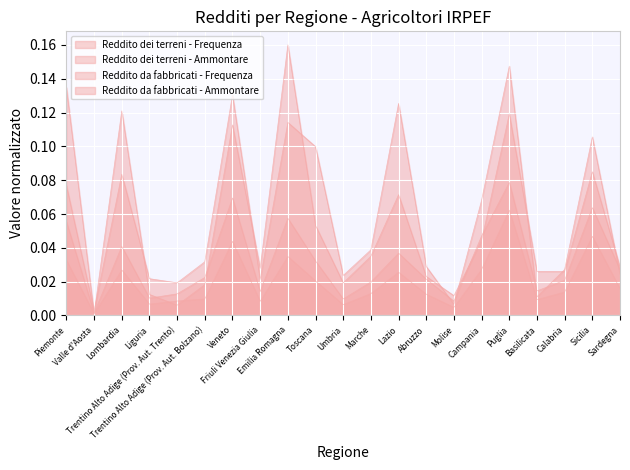

Reading right to left, list all the values displayed in this chart.

Reddito dei terreni - Frequenza: Sardegna=0.0	Sicilia=0.1	Calabria=0.0	Basilicata=0.0	Puglia=0.1	Campania=0.0	Molise=0.0	Abruzzo=0.0	Lazio=0.0	Marche=0.0	Umbria=0.0	Toscana=0.0	Emilia Romagna=0.1	Friuli Venezia Giulia=0.0	Veneto=0.1	Trentino Alto Adige (Prov. Aut. Bolzano)=0.0	Trentino Alto Adige (Prov. Aut. Trento)=0.0	Liguria=0.0	Lombardia=0.0	Valle d'Aosta=0.0	Piemonte=0.1
Reddito dei terreni - Ammontare: Sardegna=0.0	Sicilia=0.1	Calabria=0.0	Basilicata=0.0	Puglia=0.1	Campania=0.0	Molise=0.0	Abruzzo=0.0	Lazio=0.1	Marche=0.0	Umbria=0.0	Toscana=0.1	Emilia Romagna=0.2	Friuli Venezia Giulia=0.0	Veneto=0.1	Trentino Alto Adige (Prov. Aut. Bolzano)=0.0	Trentino Alto Adige (Prov. Aut. Trento)=0.0	Liguria=0.0	Lombardia=0.1	Valle d'Aosta=0.0	Piemonte=0.1
Reddito da fabbricati - Frequenza: Sardegna=0.0	Sicilia=0.0	Calabria=0.0	Basilicata=0.0	Puglia=0.1	Campania=0.0	Molise=0.0	Abruzzo=0.0	Lazio=0.0	Marche=0.0	Umbria=0.0	Toscana=0.0	Emilia Romagna=0.0	Friuli Venezia Giulia=0.0	Veneto=0.0	Trentino Alto Adige (Prov. Aut. Bolzano)=0.0	Trentino Alto Adige (Prov. Aut. Trento)=0.0	Liguria=0.0	Lombardia=0.0	Valle d'Aosta=0.0	Piemonte=0.0
Reddito da fabbricati - Ammontare: Sardegna=0.0	Sicilia=0.1	Calabria=0.0	Basilicata=0.0	Puglia=0.1	Campania=0.1	Molise=0.0	Abruzzo=0.0	Lazio=0.1	Marche=0.0	Umbria=0.0	Toscana=0.1	Emilia Romagna=0.1	Friuli Venezia Giulia=0.0	Veneto=0.1	Trentino Alto Adige (Prov. Aut. Bolzano)=0.0	Trentino Alto Adige (Prov. Aut. Trento)=0.0	Liguria=0.0	Lombardia=0.1	Valle d'Aosta=0.0	Piemonte=0.1